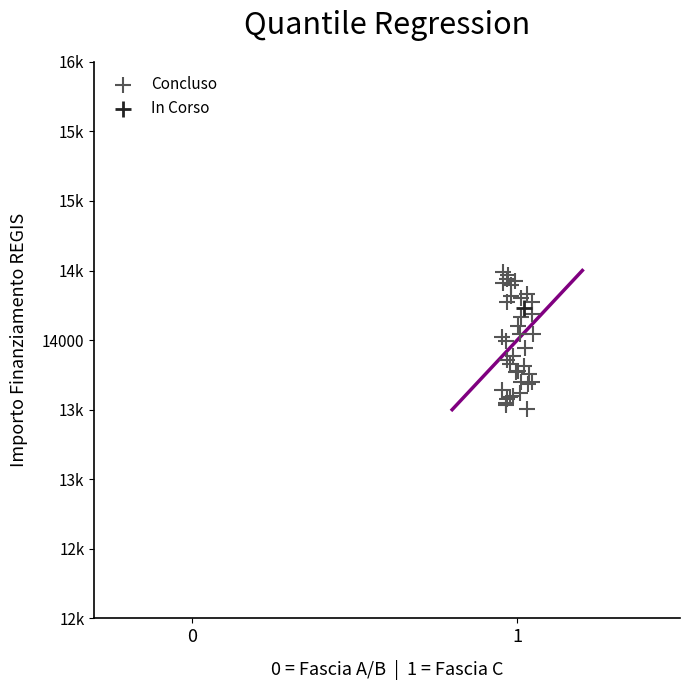

What are all the series names shown in the legend?

Concluso, In Corso